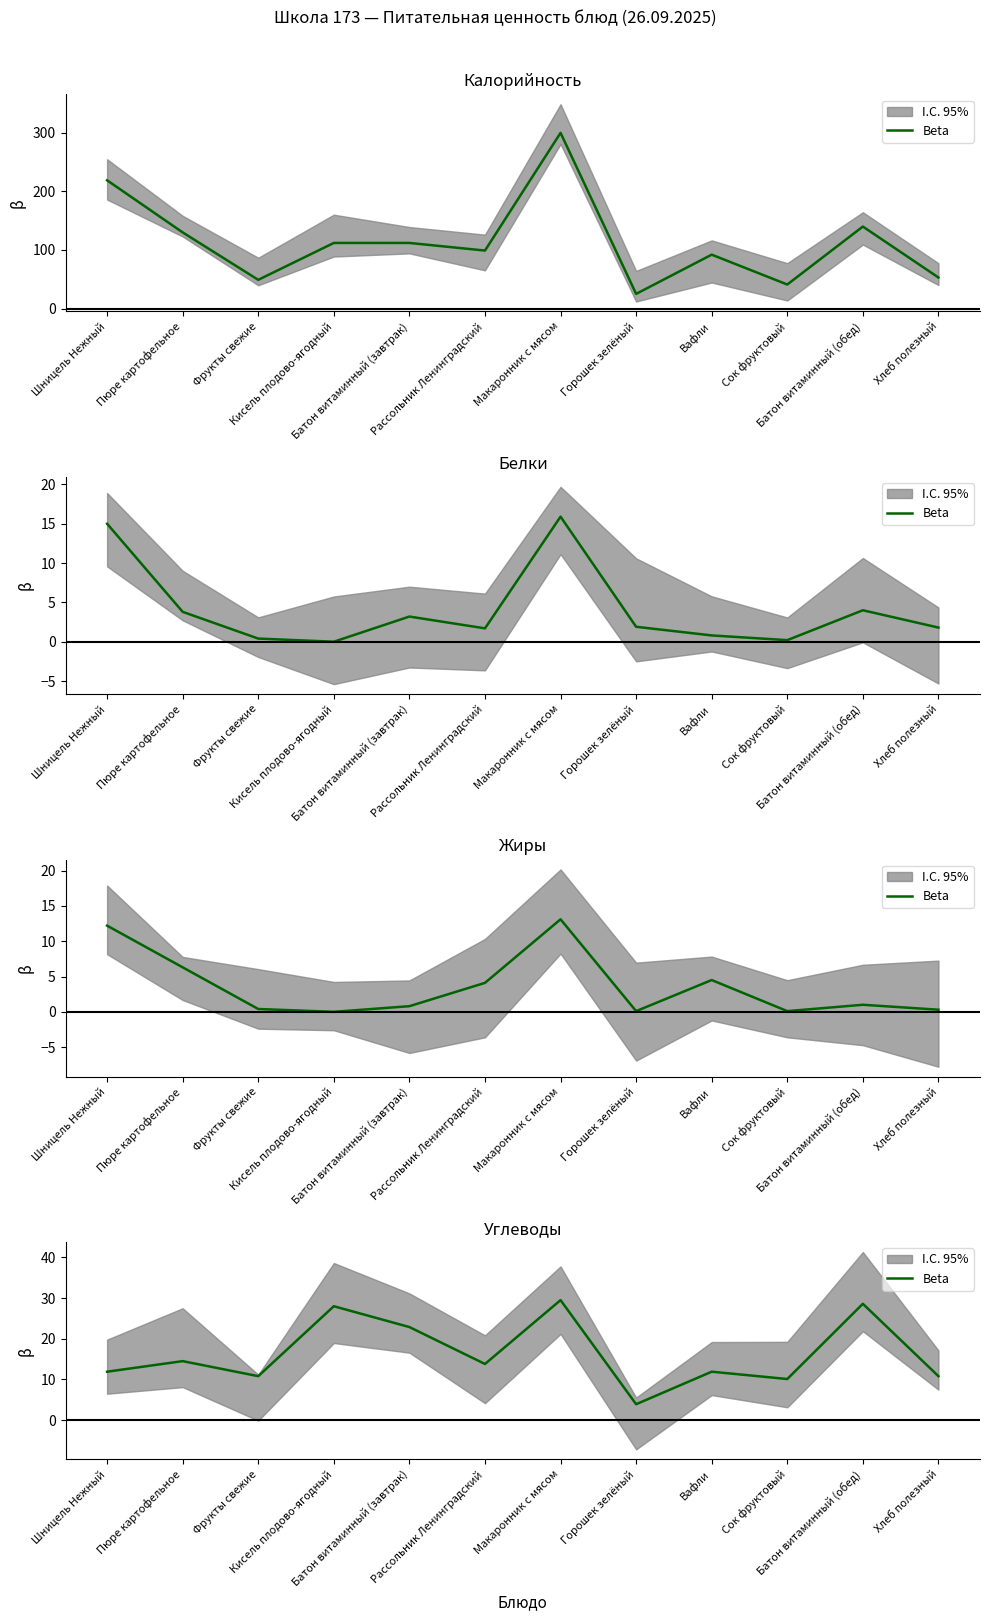

Reading right to left, list all the values displayed in this chart.

10.8	28.6	10.1	11.9	3.9	29.5	13.8	22.9	28.0	10.8	14.5	11.9